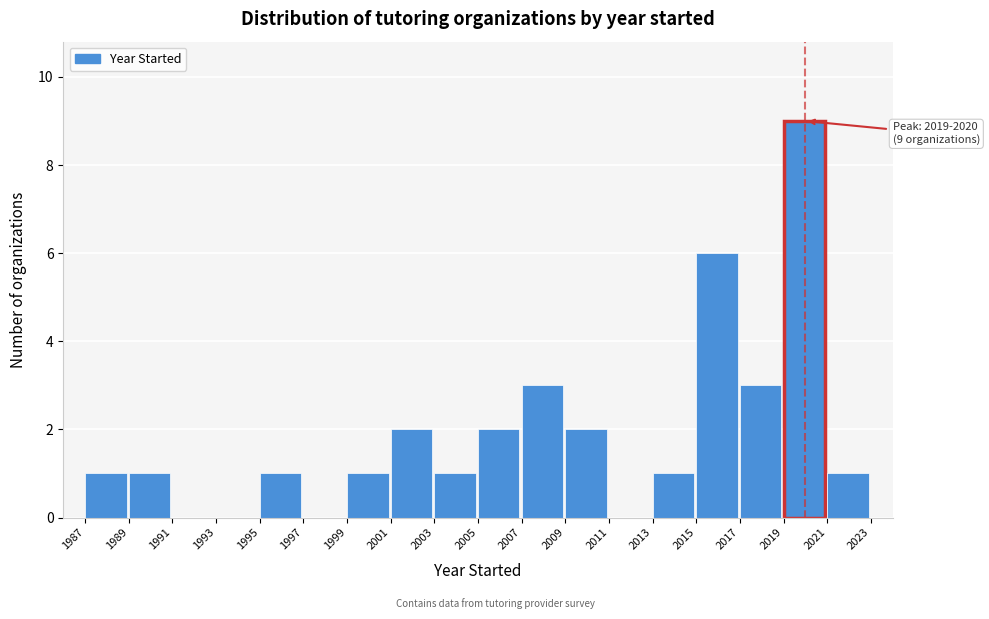

Over which range of the x-axis is the bar tallest?

2019 to 2021